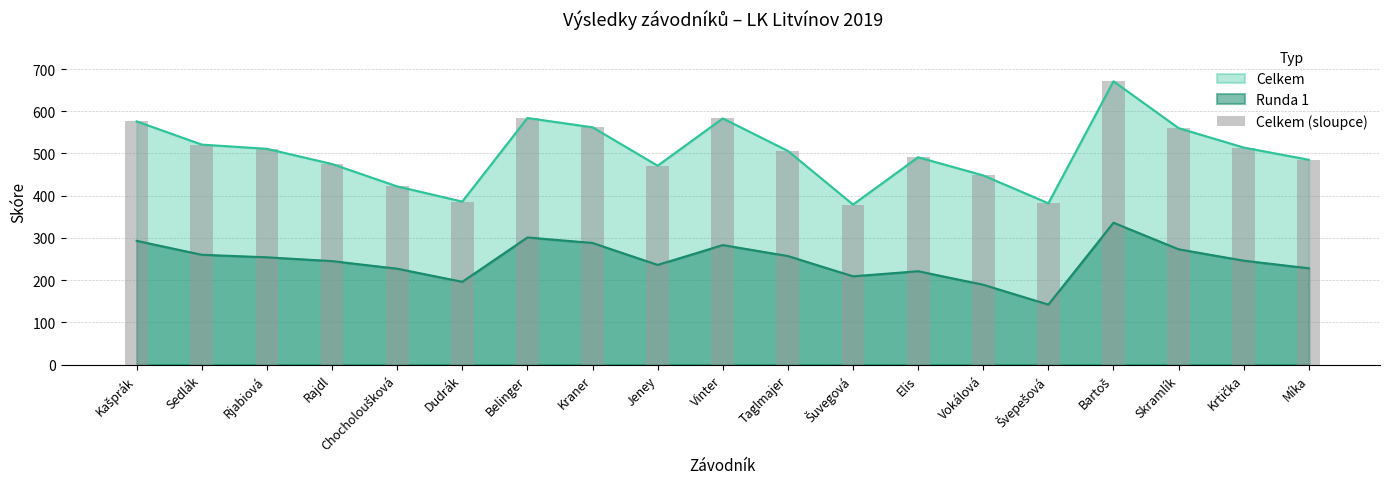

What value does the data have at Krtička, to the nearest 5?

515